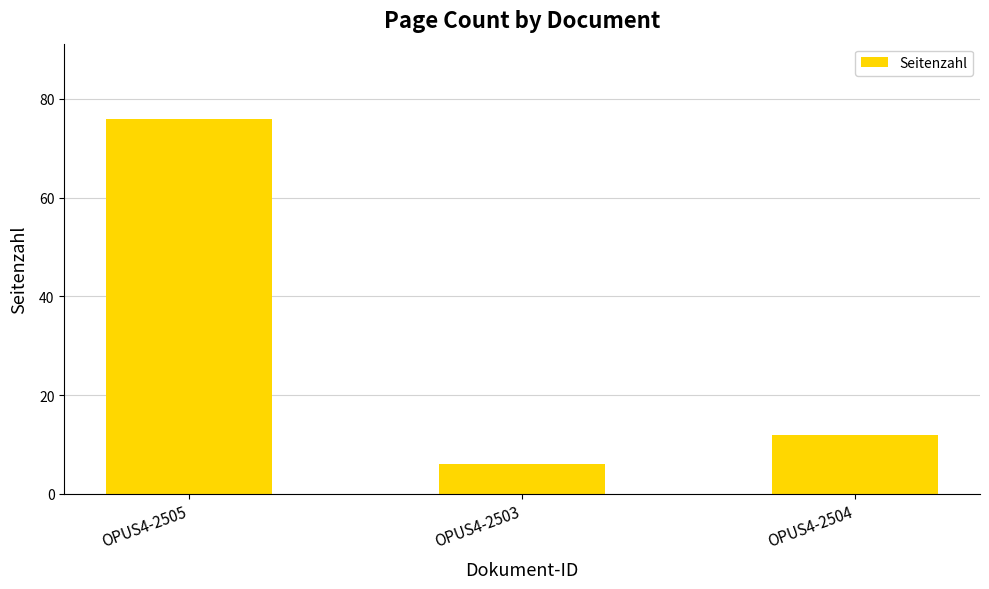

At which label does the data first exceed 12?

OPUS4-2505